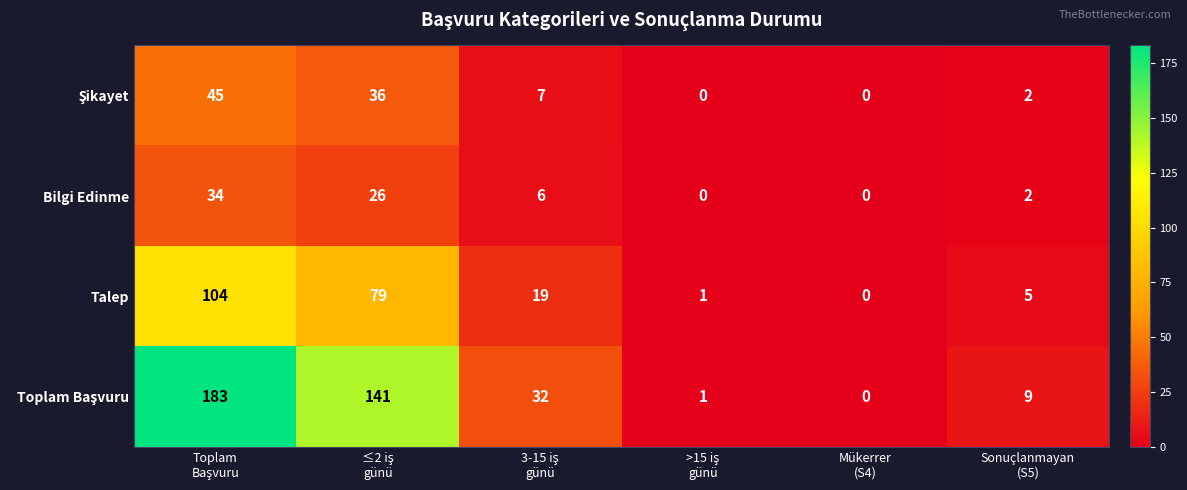

What is the sum of all Talep values?

208